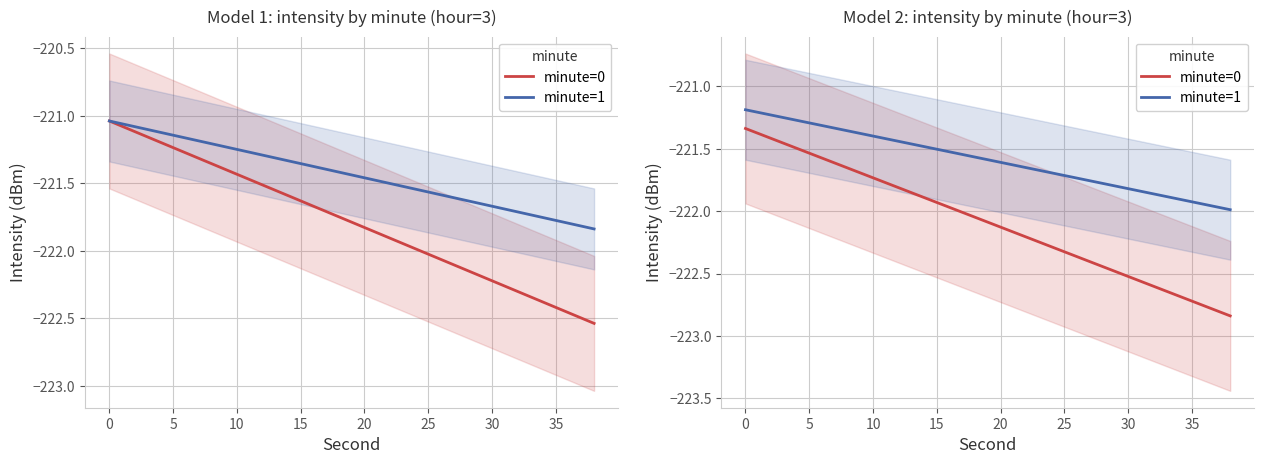

True or false: minute=1 and minute=0 cross at least once.

False